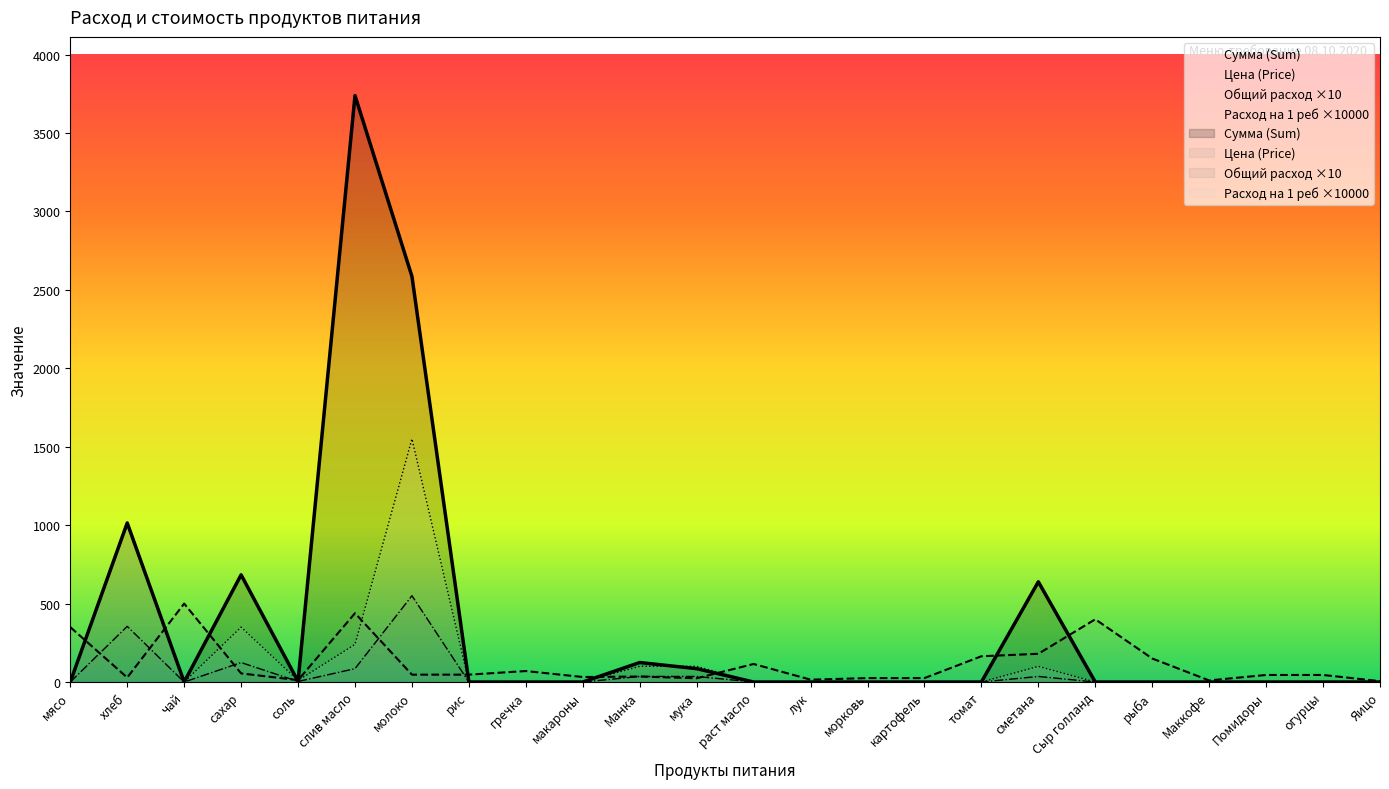

Rank the series at Маккофе from highest to lowest value.

Цена (Price), Сумма (Sum), Общий расход, Расход на 1 реб